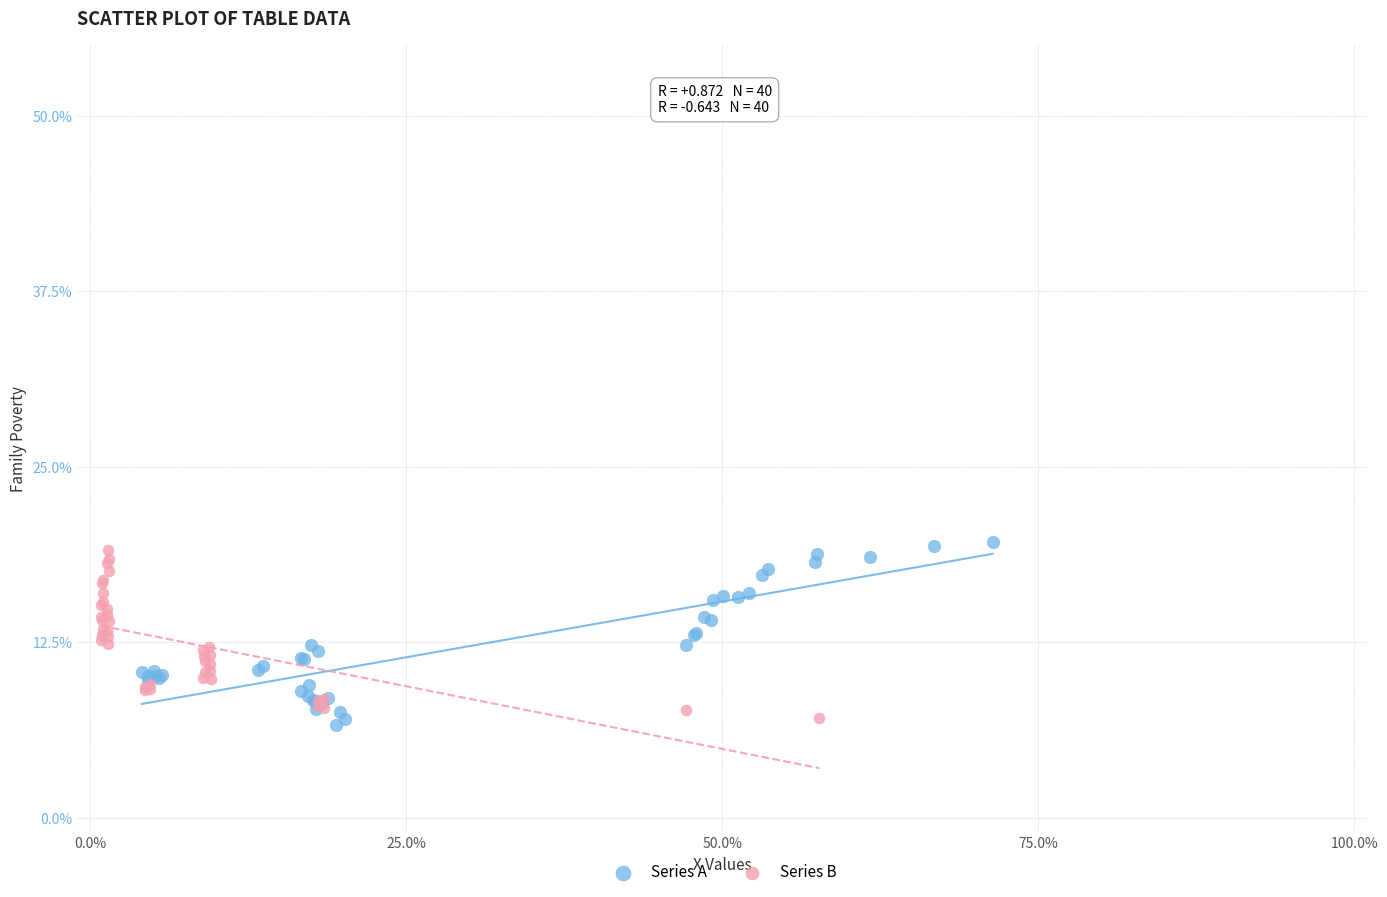

Which series has the largest Y range (max minus min)?

Series A